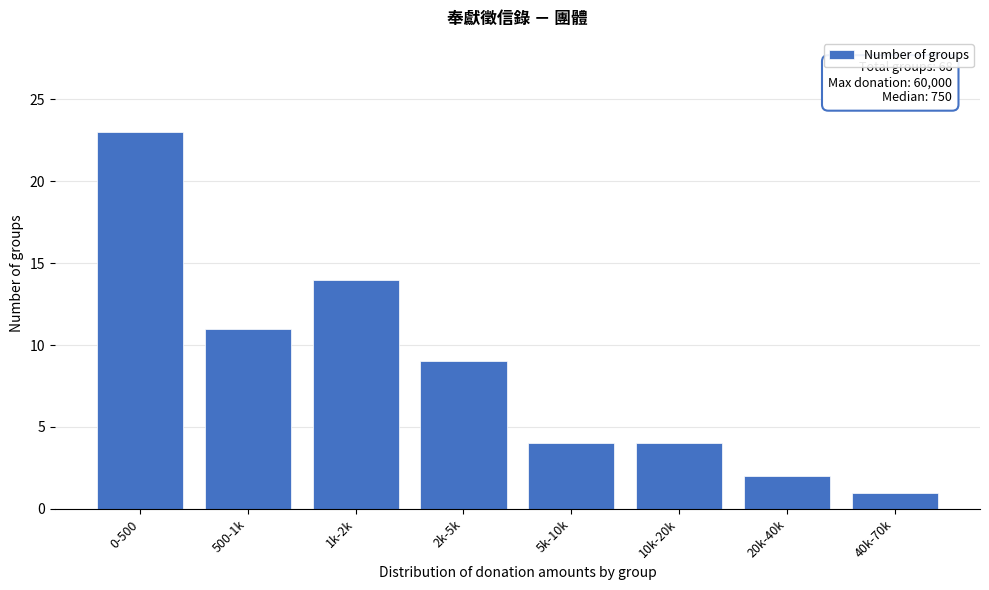

Reading left to right, transcribe all the data shown in this chart.

23	11	14	9	4	4	2	1